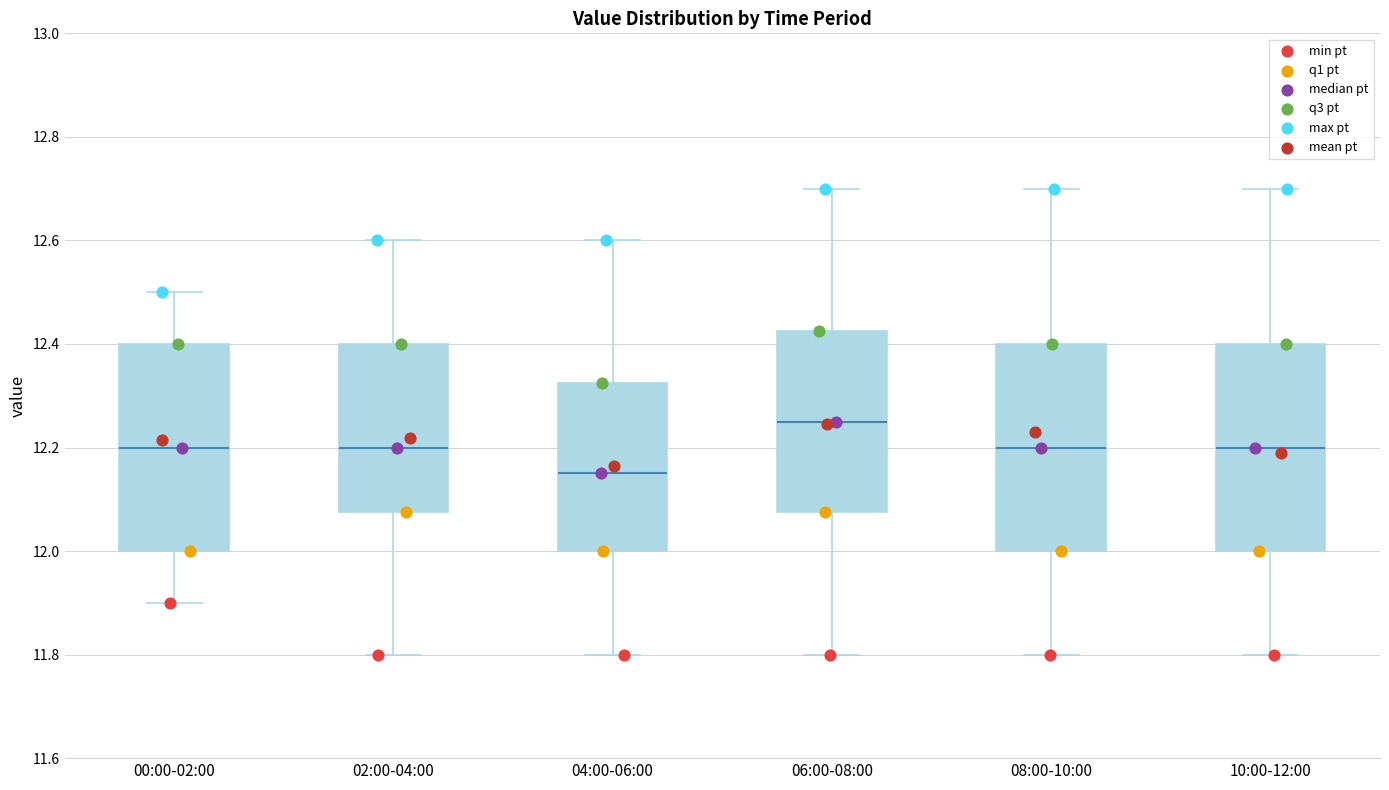

Where is the upper edge of the box for 00:00-02:00 on the y-axis? The values are not printed on the chart, so give them approximately, as read against the axis.

12.40